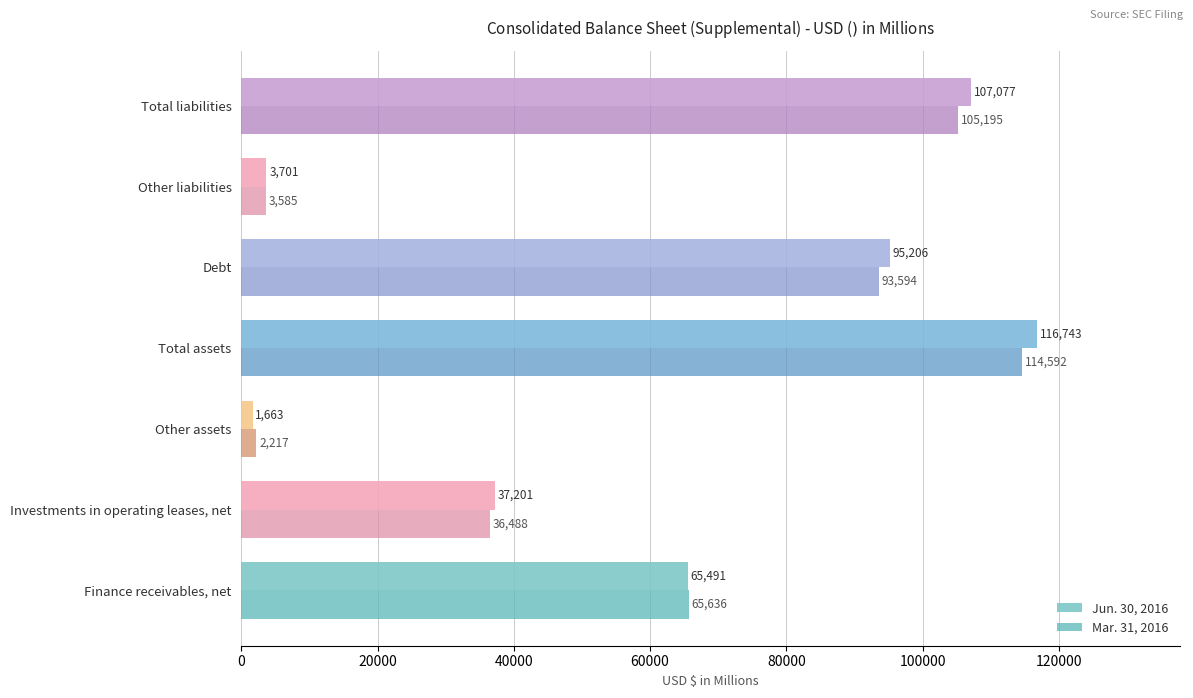

Is the value of Mar. 31, 2016 at Other liabilities greater than the value of Jun. 30, 2016 at Total liabilities?

No